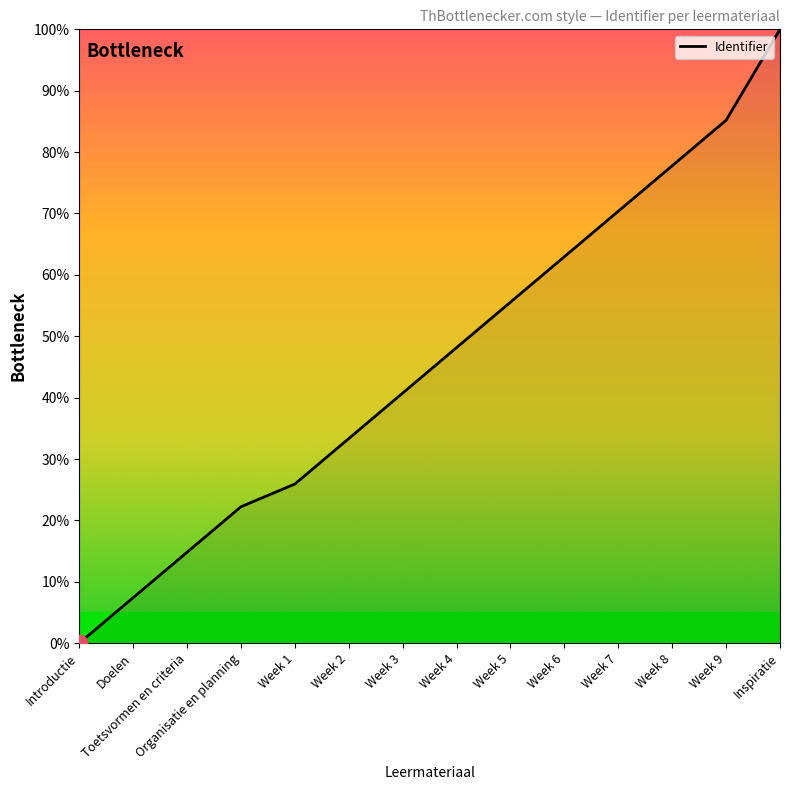

Reading right to left, extract all data points from this chart.

100.0	85.2	77.8	70.4	63.0	55.6	48.1	40.7	33.3	25.9	22.2	14.8	7.4	0.0